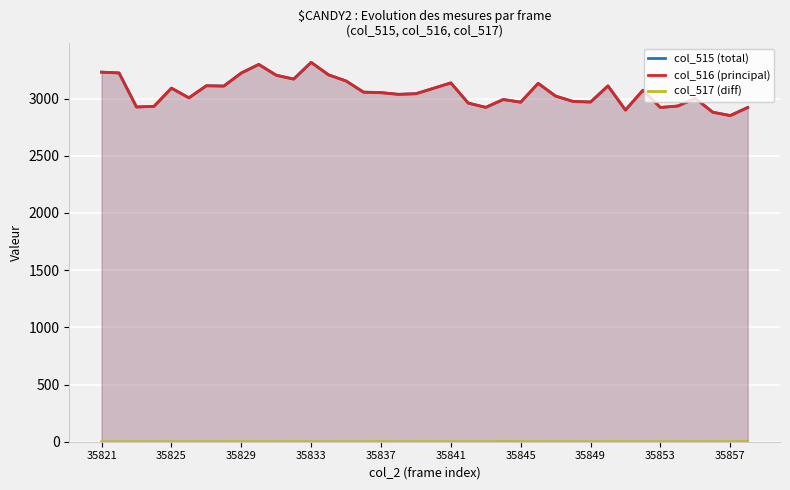

True or false: col_517 (diff) and col_515 (total) intersect in this chart.

False